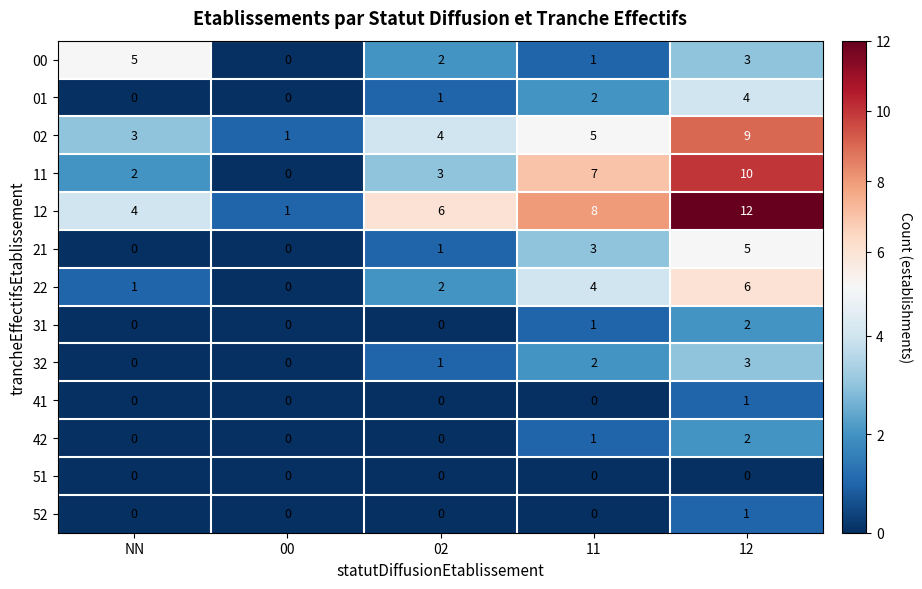

What is the spread (max minus min) of values at 12?

12